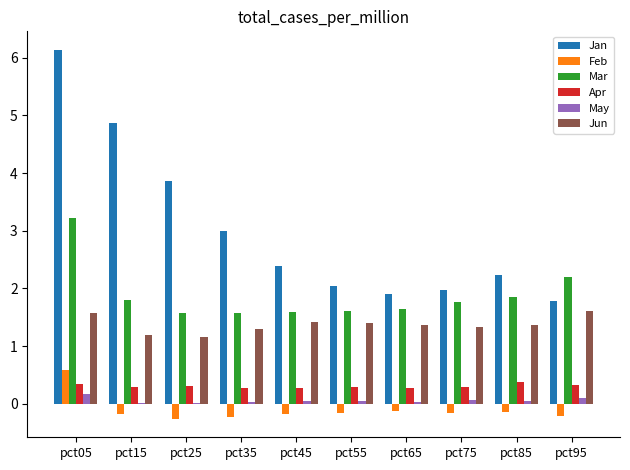

What is the highest value of the Mar series?

3.2